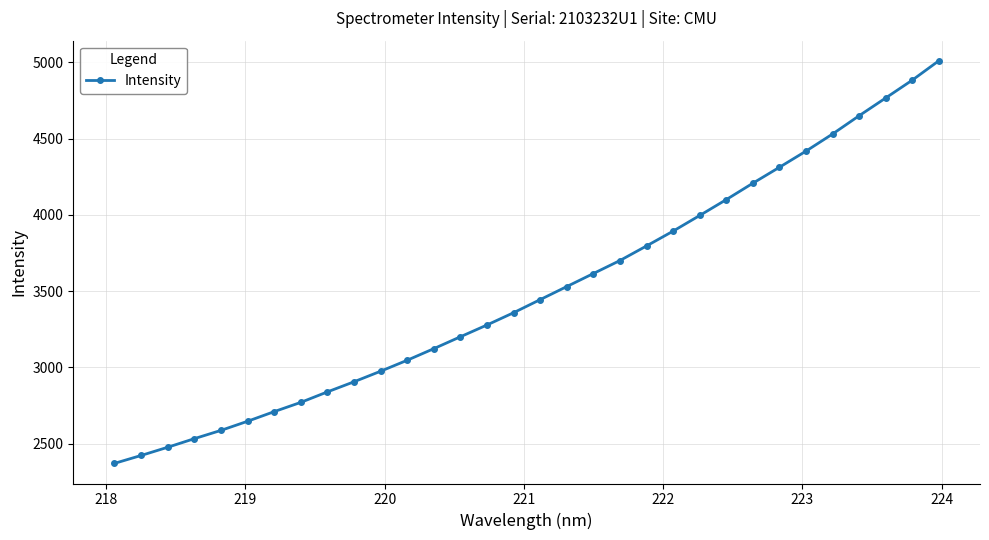

How many categories are shown in the chart?

32